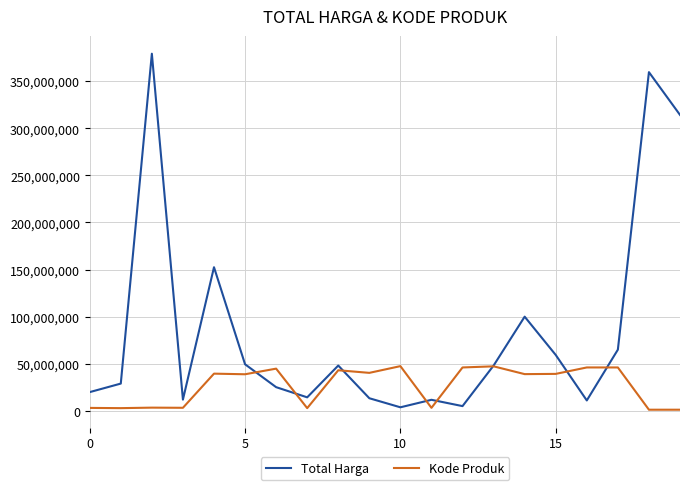

True or false: Total Harga and Kode Produk intersect in this chart.

True